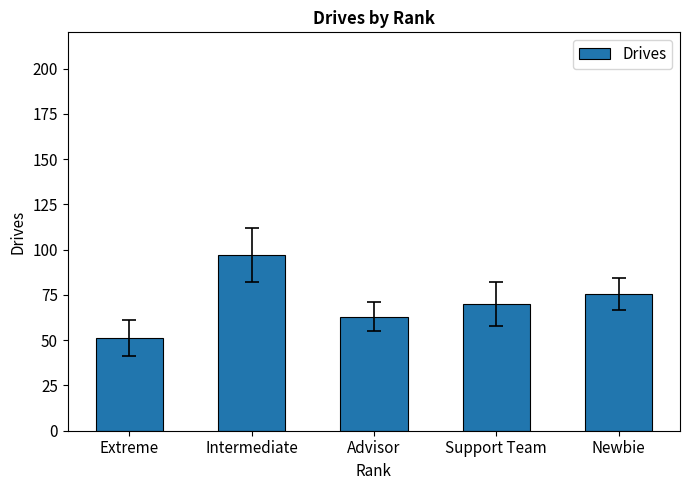

How many bars are there in total?

5